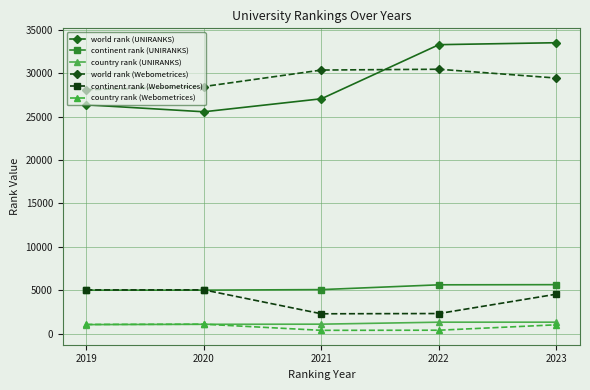

Is it true that continent rank (UNIRANKS) equals 7176 at 2021?

False